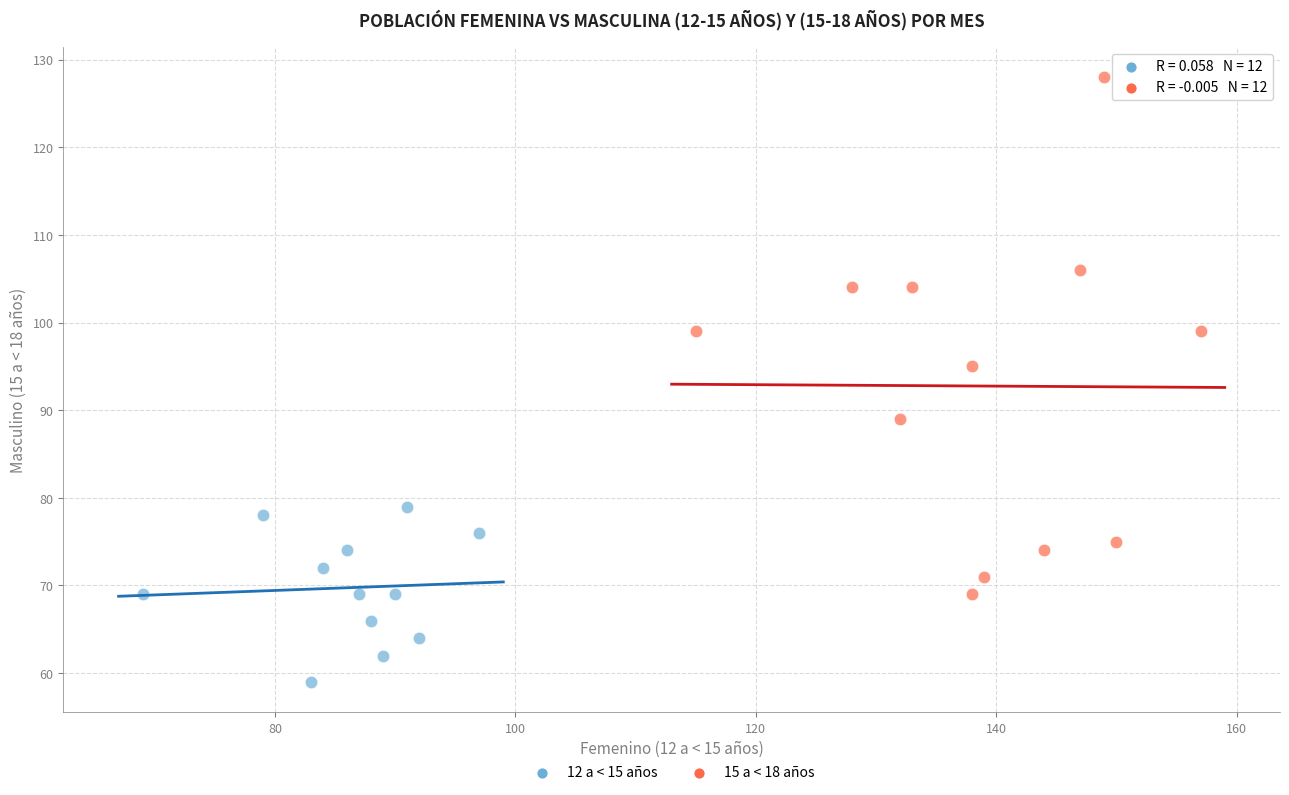

Which series has the largest Y range (max minus min)?

15 a < 18 años